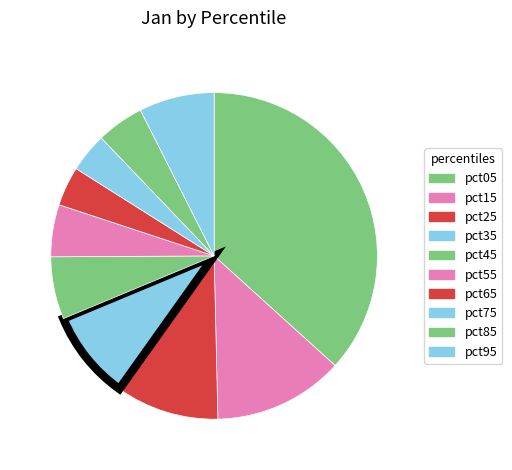

Count the number of slices in the pie.

10